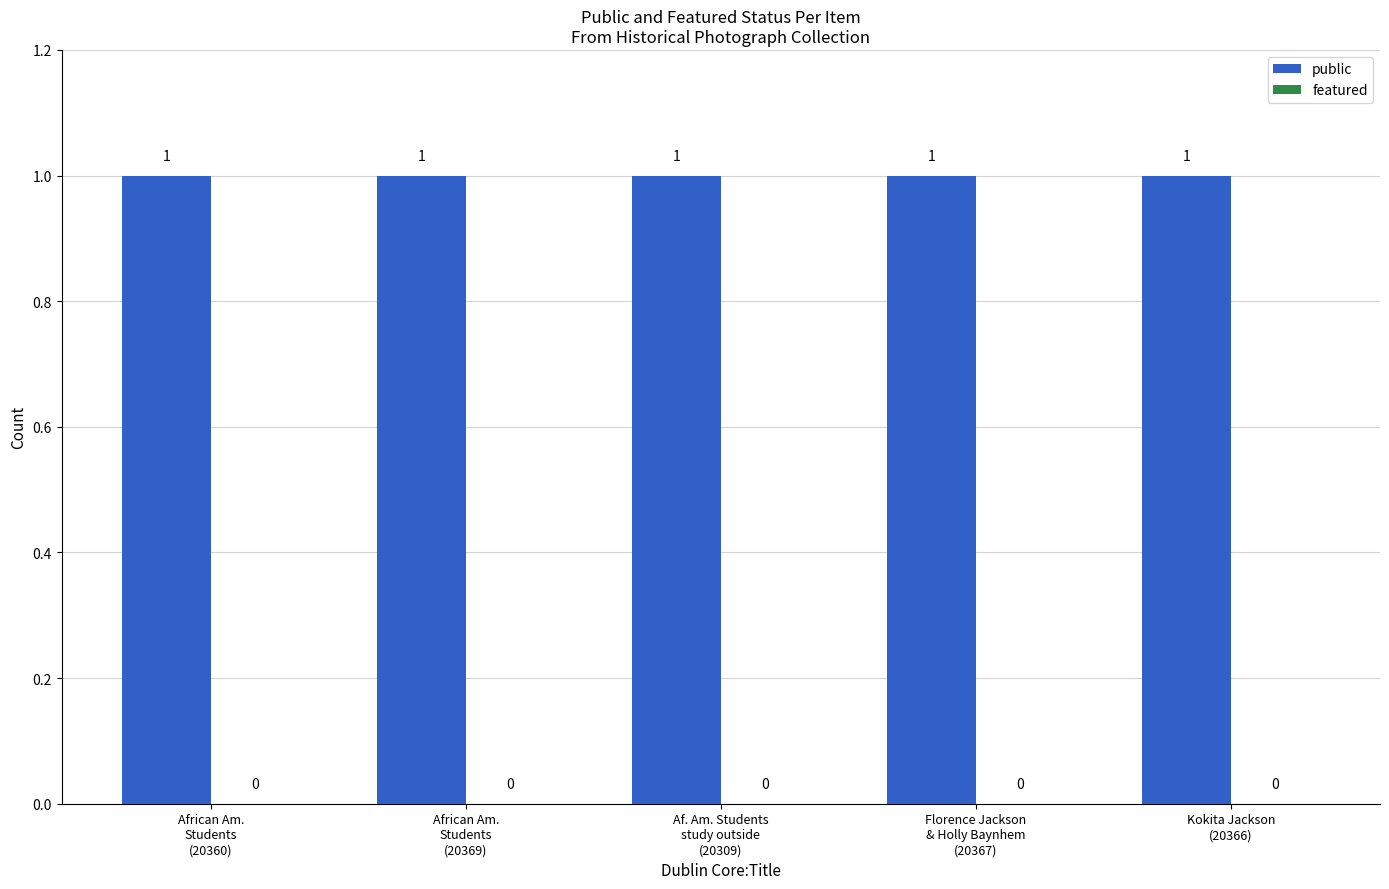

Are the bars horizontal?

No